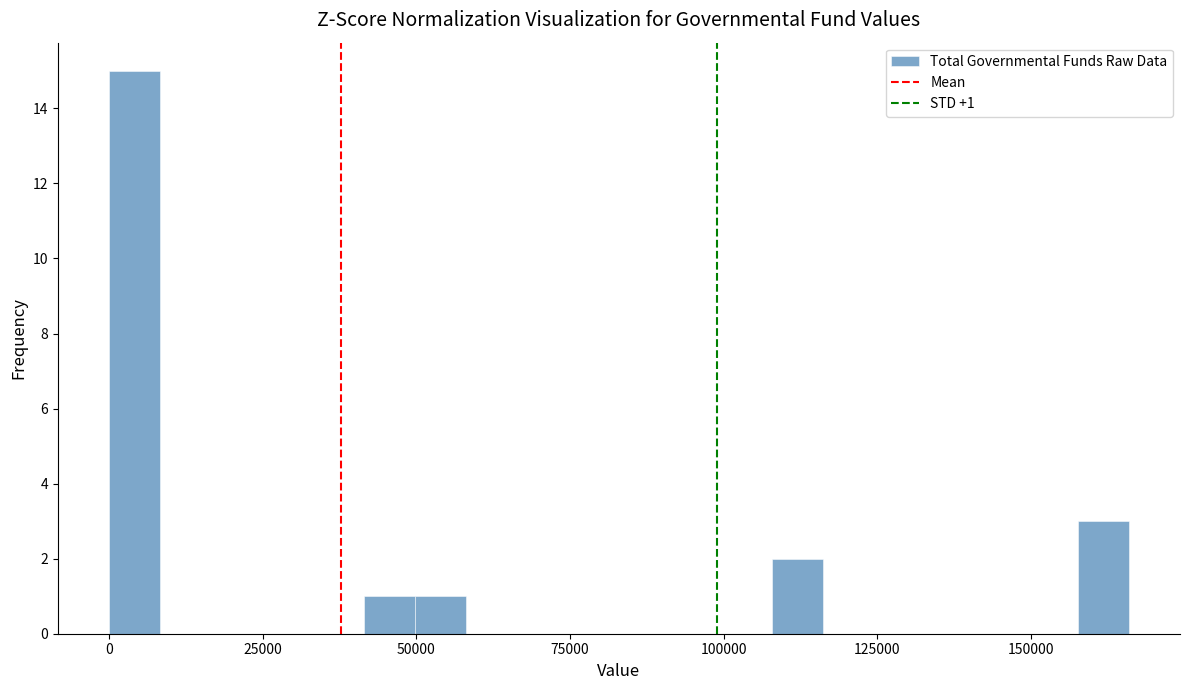

Around what value on the x-axis is the tallest bar? Give the approximate position of its centre, as read against the axis.

5000